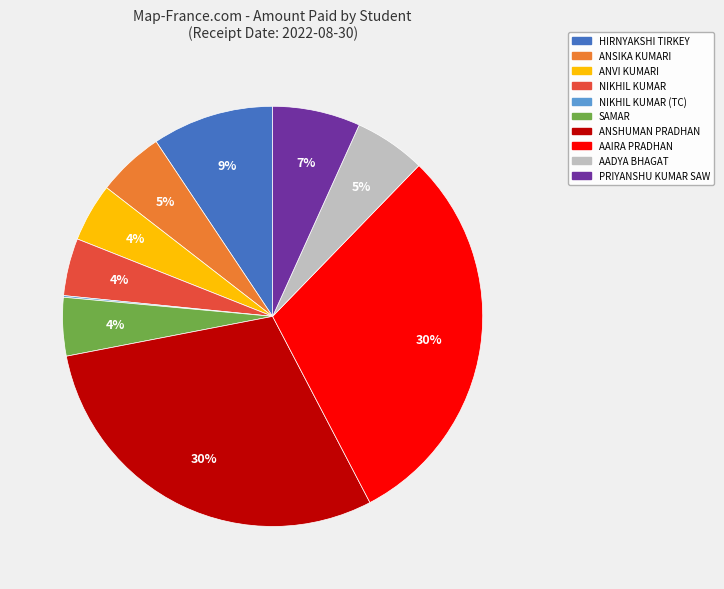

To the nearest percent, what percentage of the pie is ANSIKA KUMARI?

5%